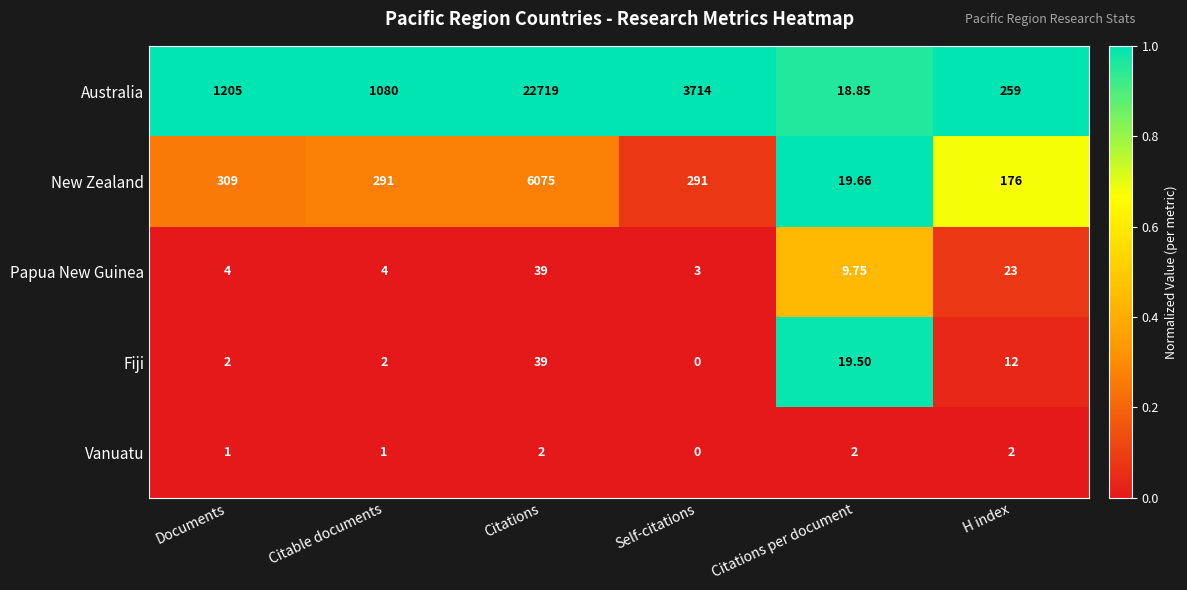

At which label is Papua New Guinea closest to 21?

H index